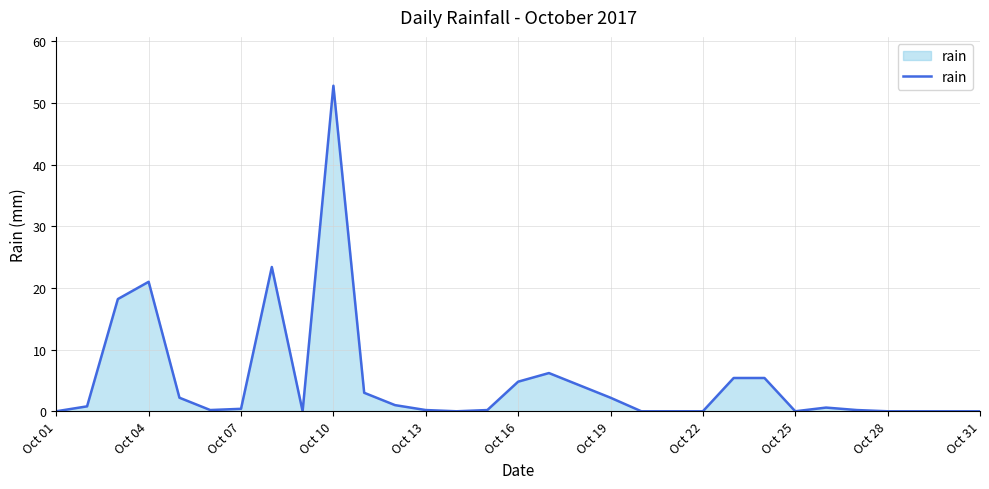

What is the difference between the maximum and minimum values?

52.8